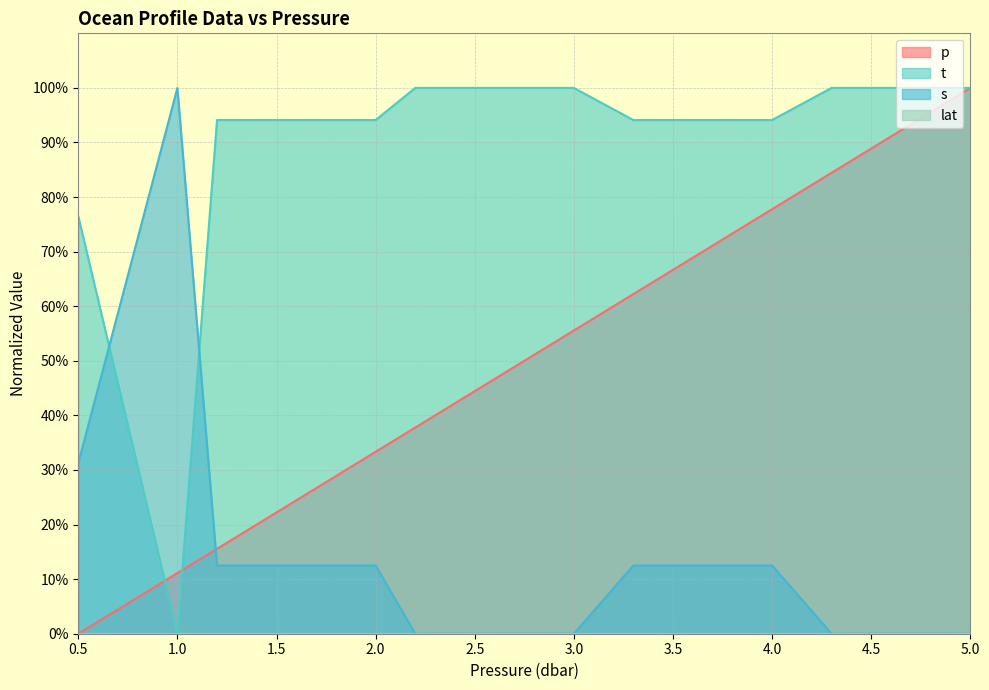

What is the label of the 13th point from the right?

1.8